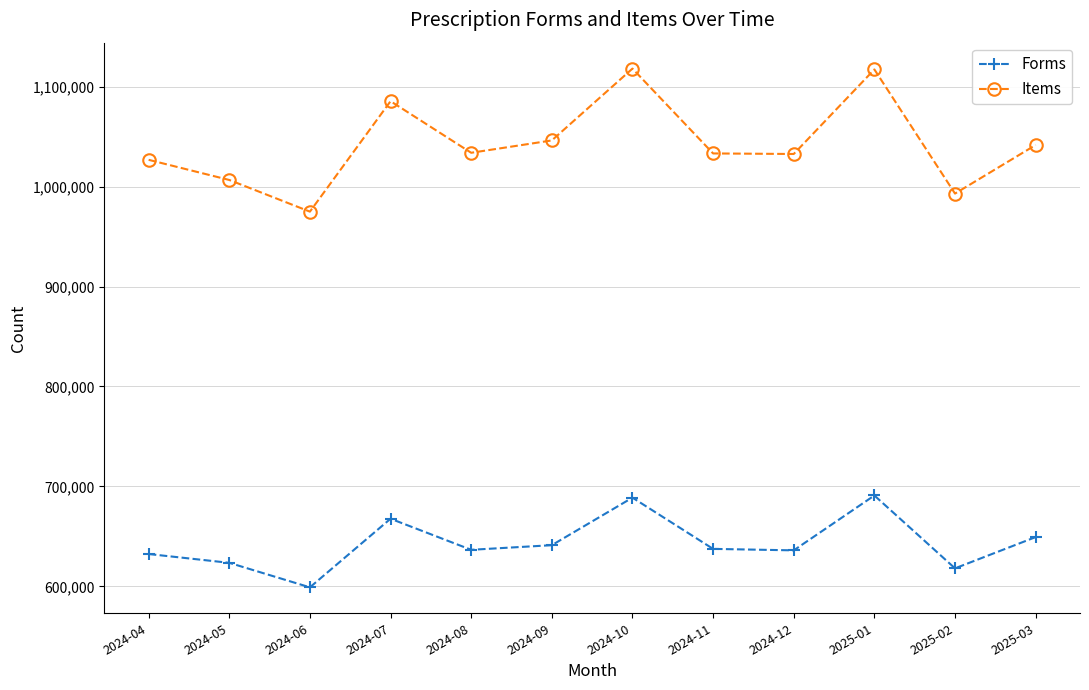

What are all the series names shown in the legend?

Forms, Items